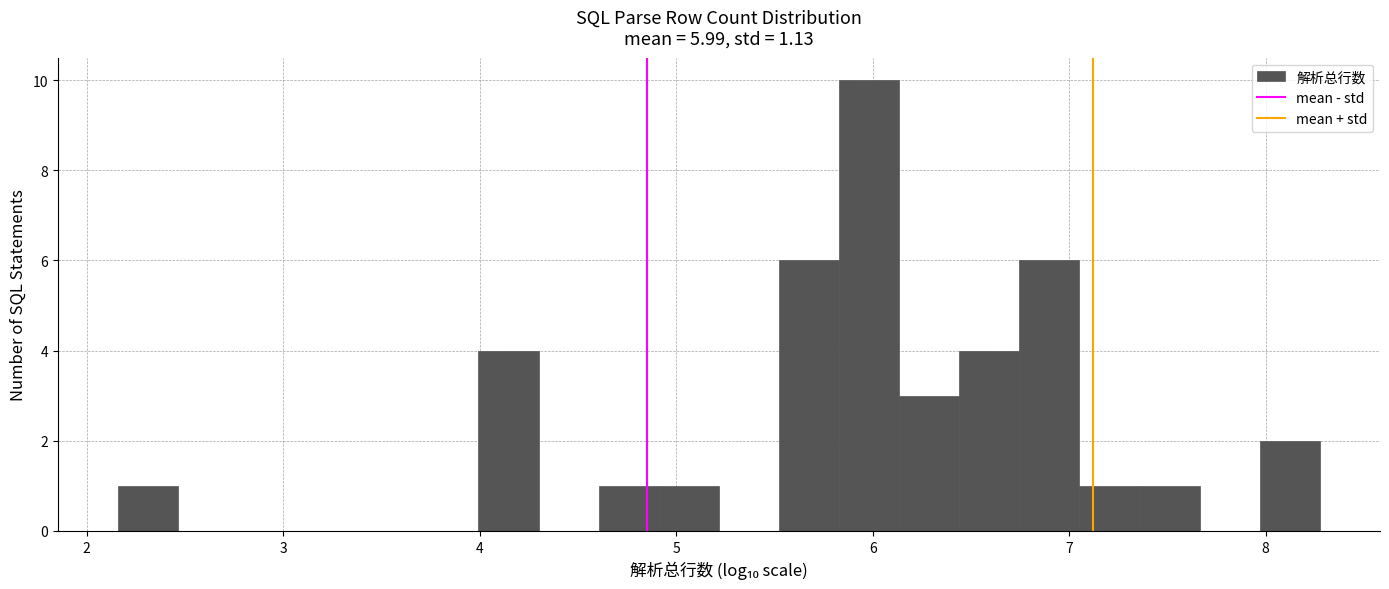

Read against the x-axis, roughly where is the centre of the tallest bar?

6.0